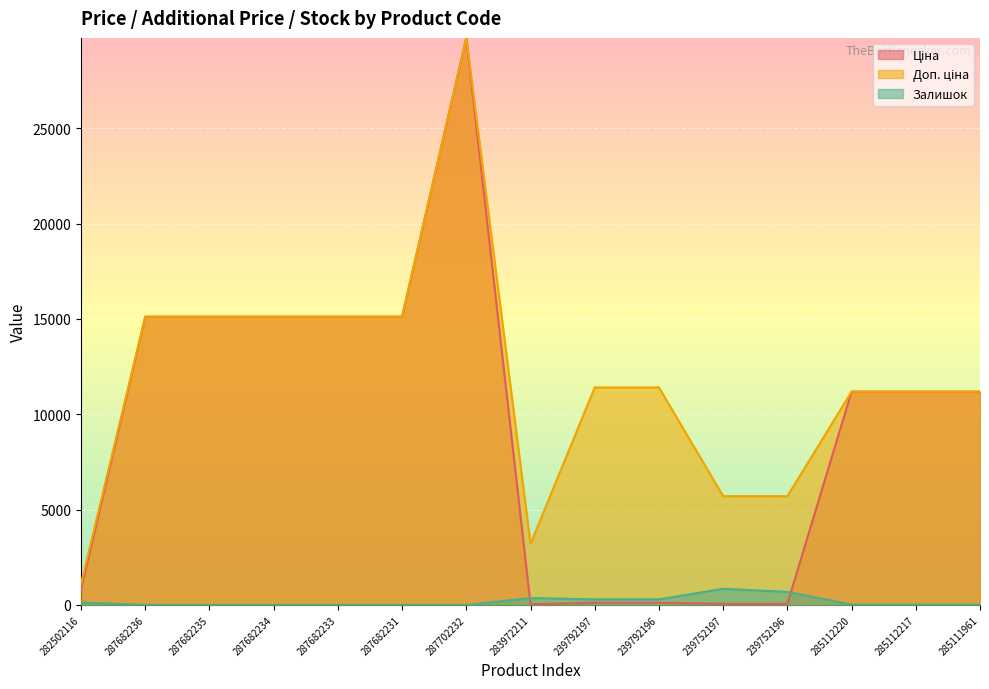

Which series has the largest total across all categories?

Доп. ціна